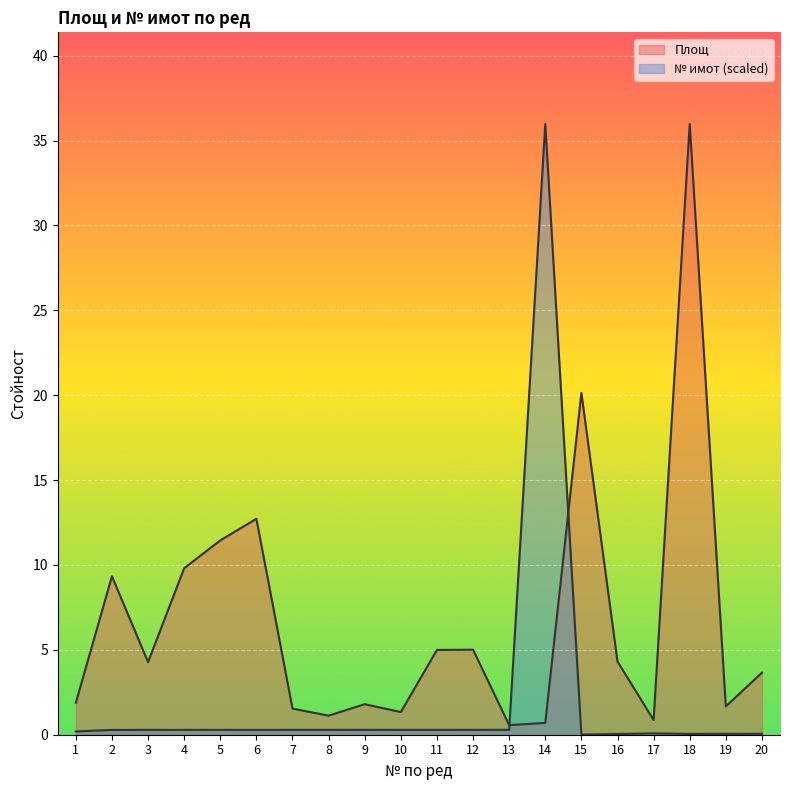

Which label corresponds to the largest value in the chart?

18